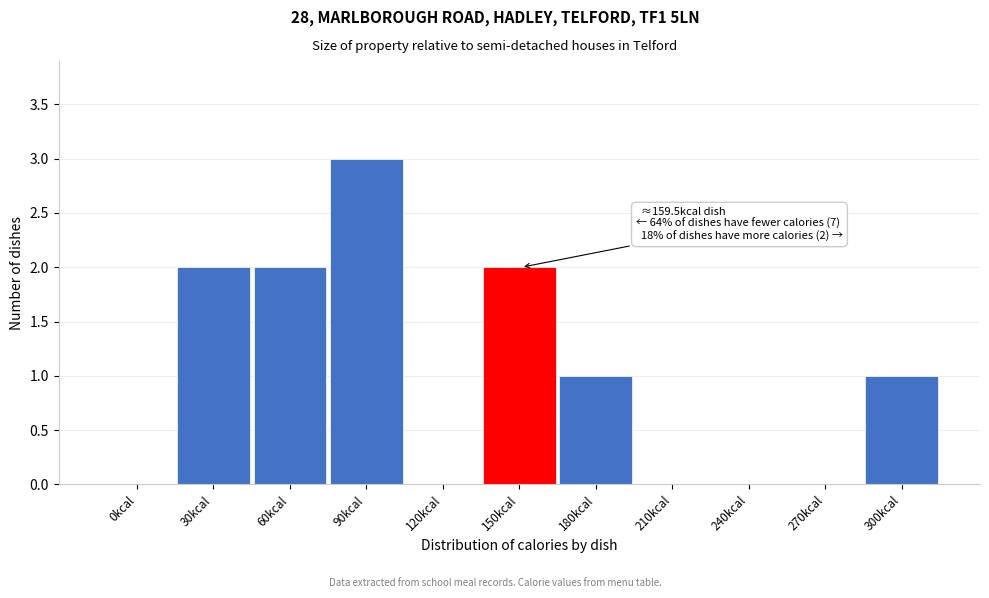

Reading left to right, extract all data points from this chart.

0kcal=0	30kcal=2	60kcal=2	90kcal=3	120kcal=0	150kcal=2	180kcal=1	210kcal=0	240kcal=0	270kcal=0	300kcal=1